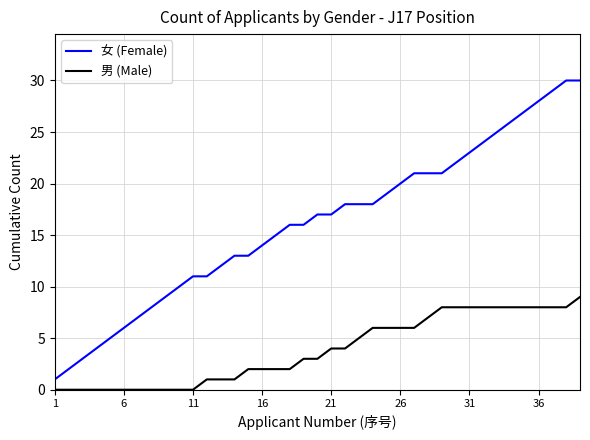

What is the maximum value shown in the chart?

30